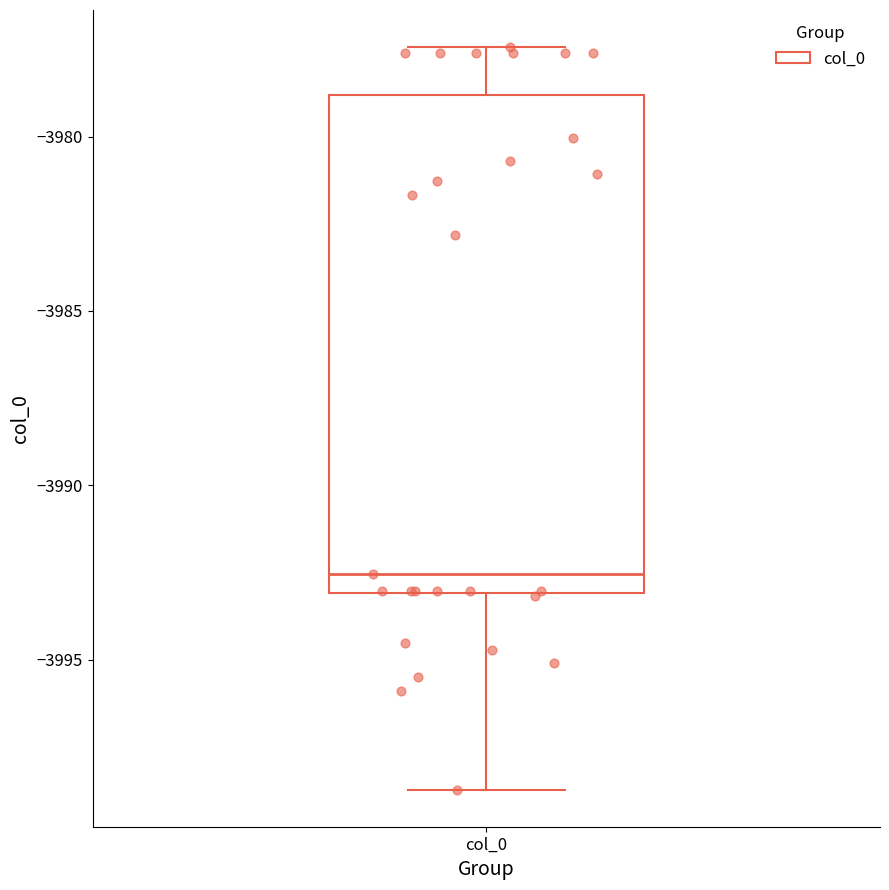

Where is the lower edge of the box for col_0 on the y-axis? The values are not printed on the chart, so give them approximately, as read against the axis.

-3993.0